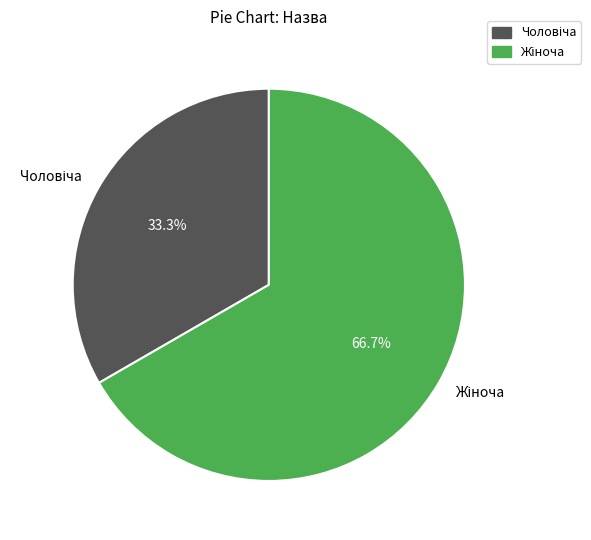

Is there any slice that represents more than half of the pie?

Yes